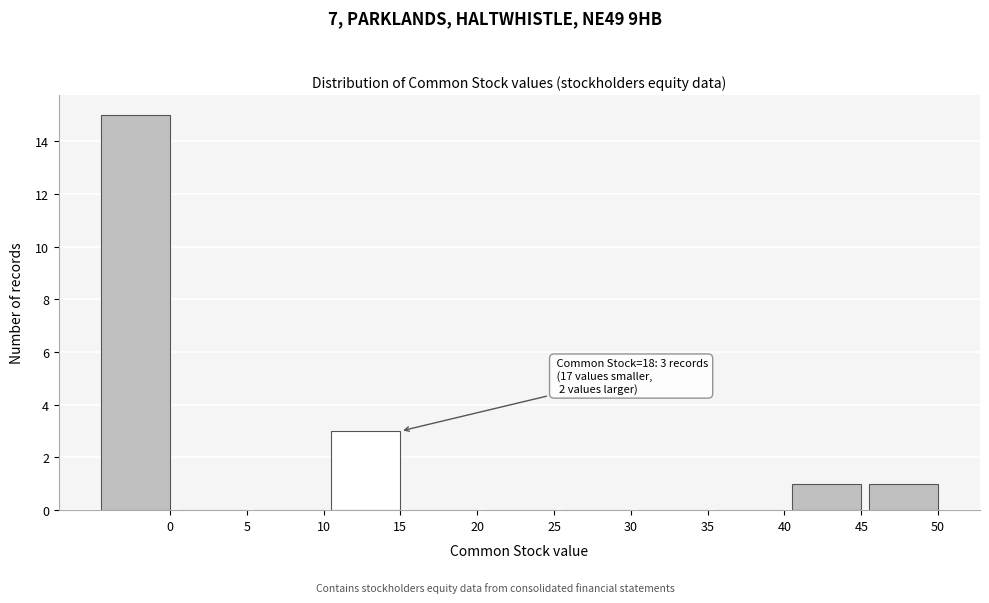

Reading left to right, list all the values displayed in this chart.

0=15	5=0	10=0	15=3	20=0	25=0	30=0	35=0	40=0	45=1	50=1